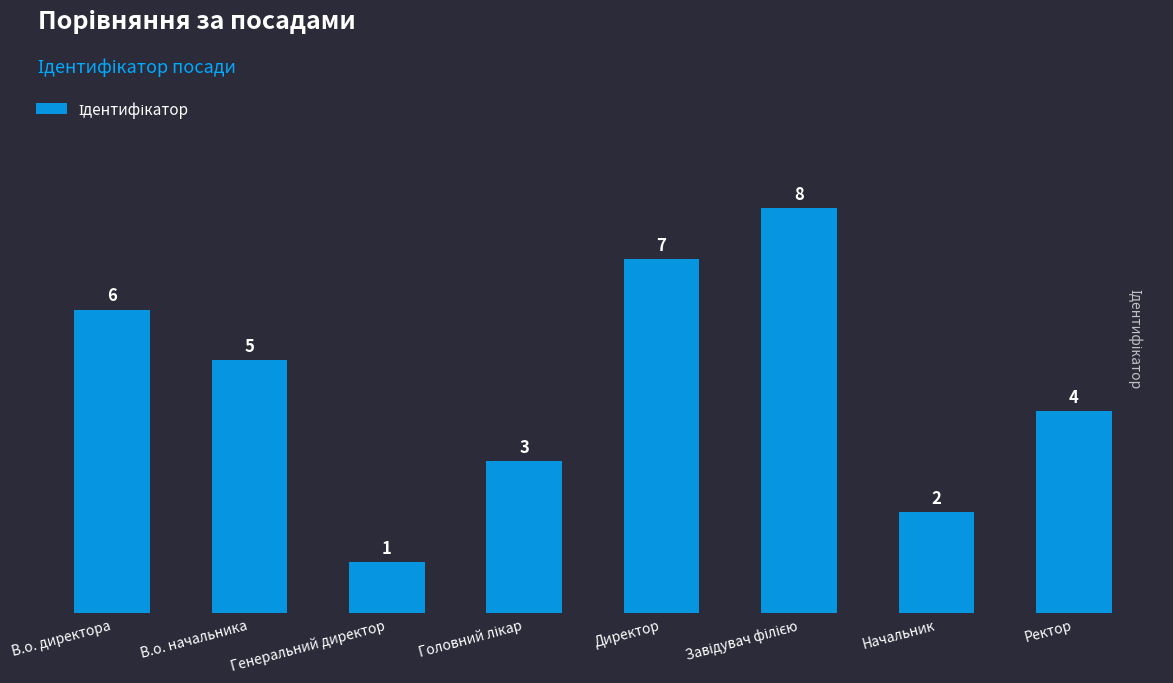

The chart shows a value of 2 at Ректор. True or false?

False